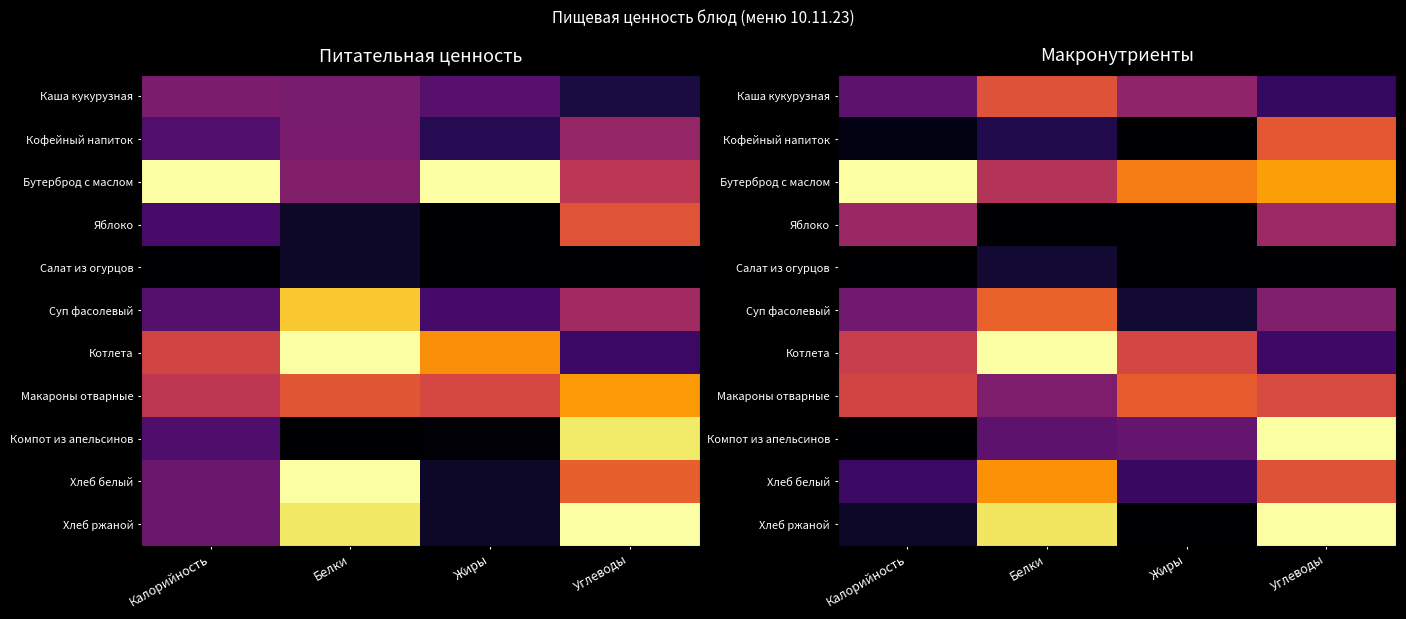

Which has a higher value, Жиры or Белки?

Белки